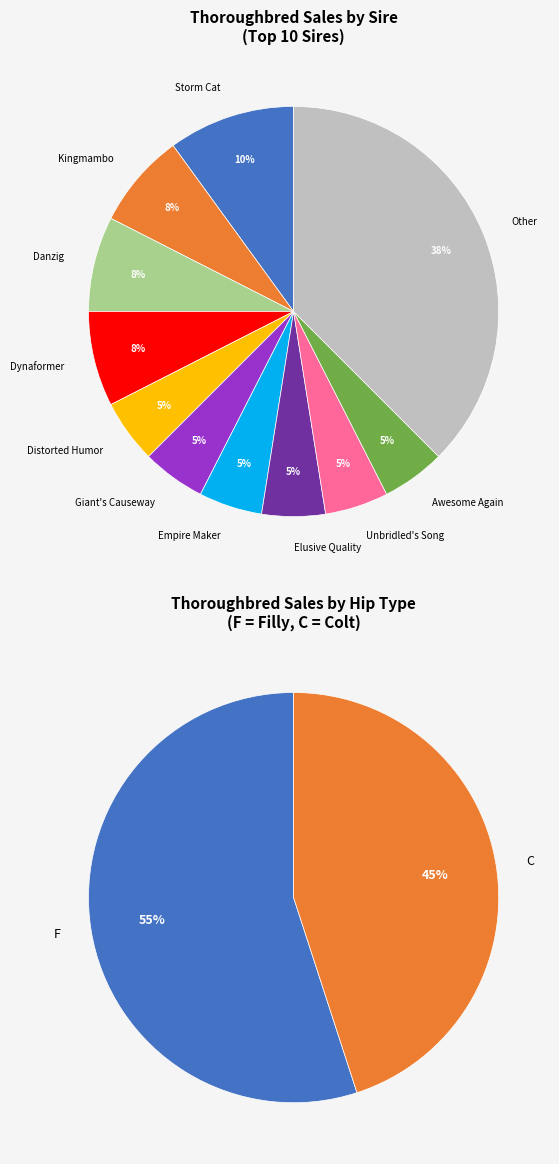

Combined, do Empire Maker/Lady of Choice and Distorted Humor/La Comente account for over 50%?

No